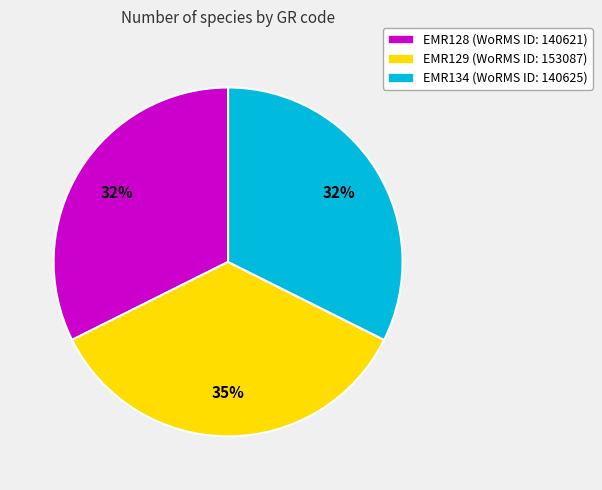

To the nearest percent, what is the average slice percentage?

33%